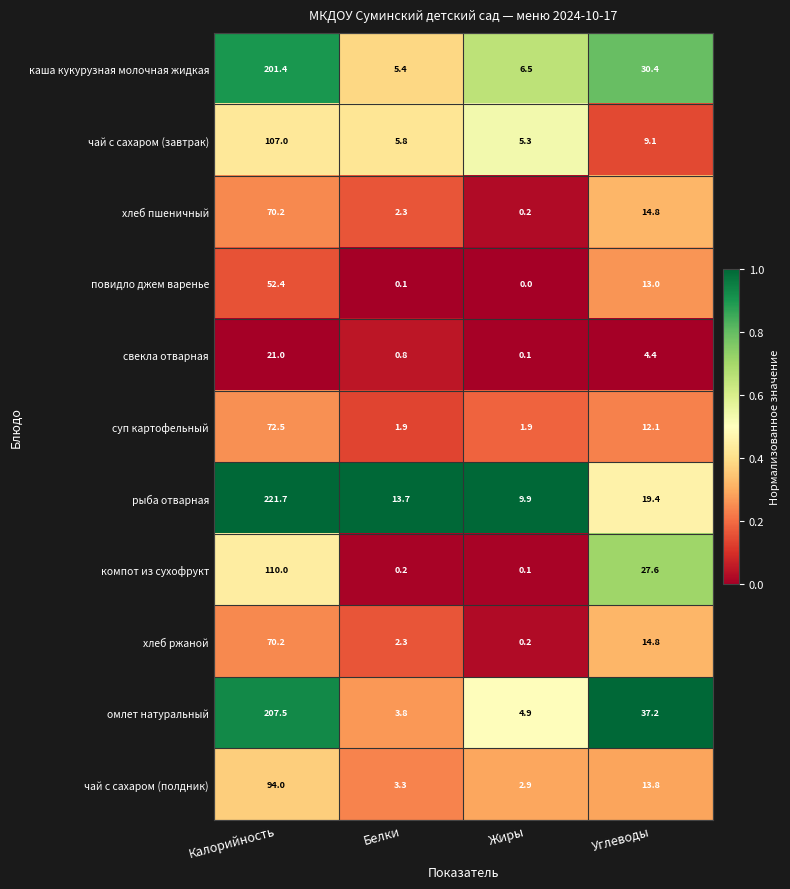

What is the minimum value for чай с сахаром (завтрак)?

5.3